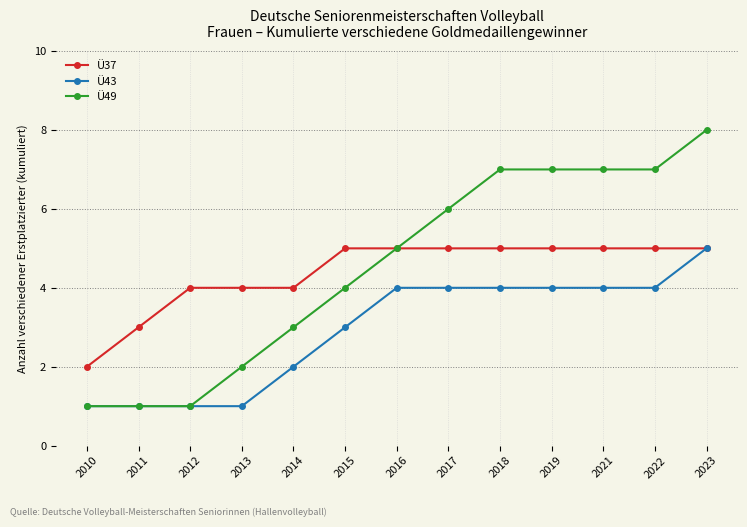

Which category has the lowest value in the Ü37 series?

2010